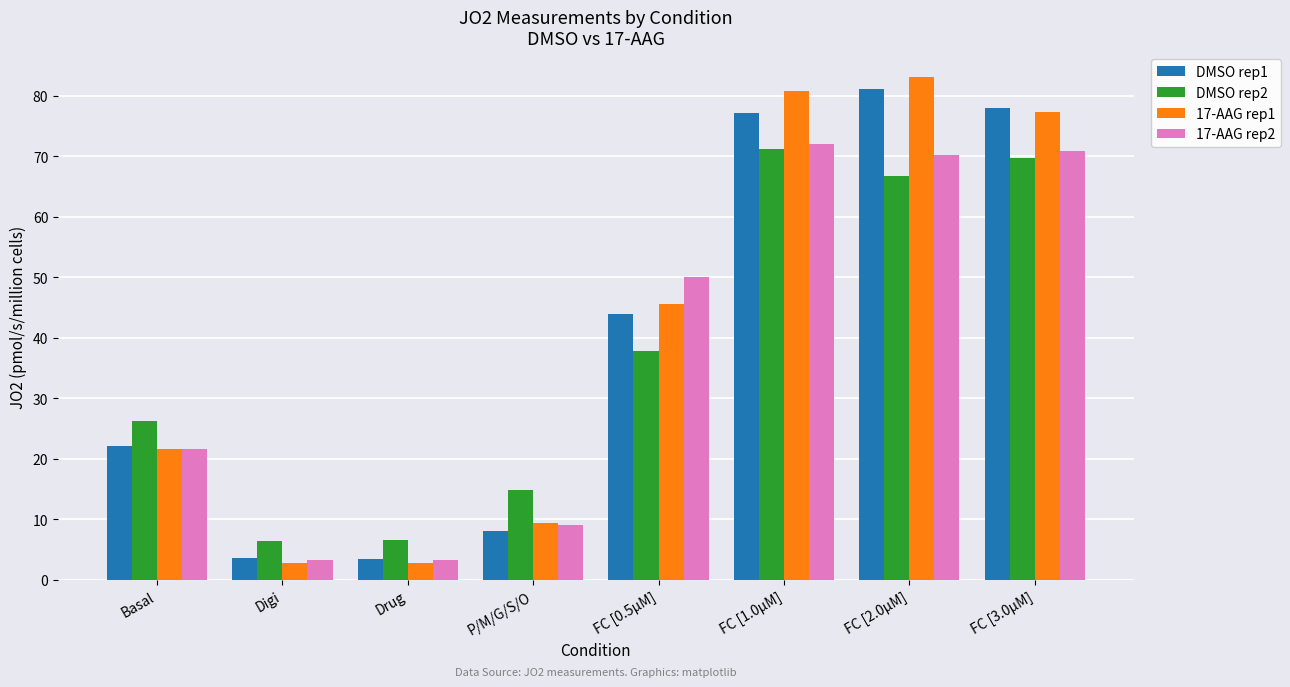

True or false: 17-AAG rep1 has a value of 2.9 at Drug.

True